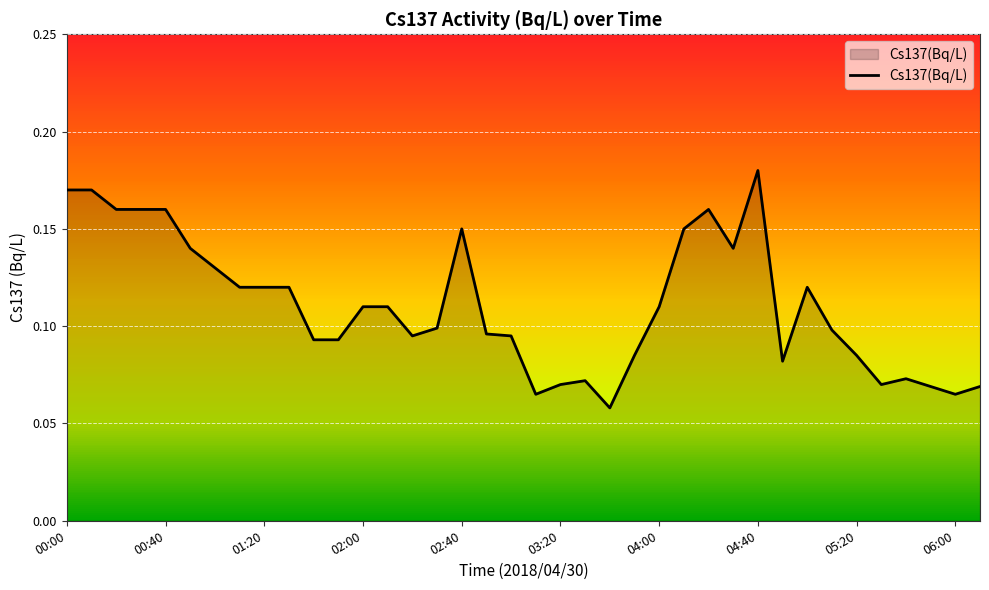

Reading right to left, list all the values displayed in this chart.

0.1	0.1	0.1	0.1	0.1	0.1	0.1	0.1	0.1	0.2	0.1	0.2	0.1	0.1	0.1	0.1	0.1	0.1	0.1	0.1	0.1	0.1	0.1	0.1	0.1	0.1	0.1	0.1	0.1	0.1	0.1	0.1	0.1	0.2	0.2	0.2	0.2	0.2